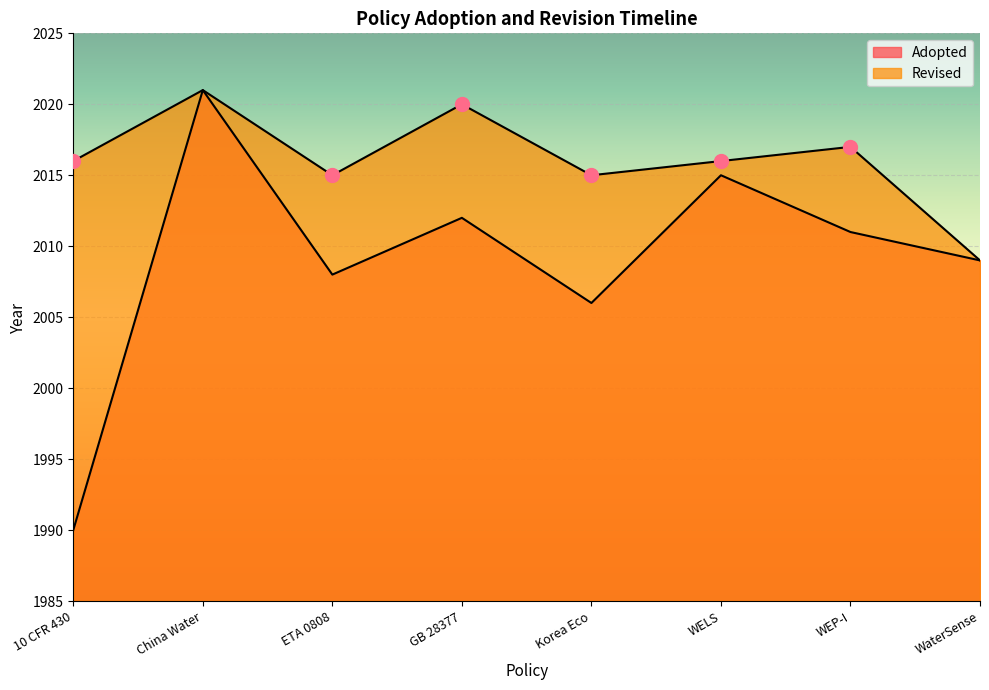

How many points are higher than both their immediate neighbors (excluding endpoints)?

3